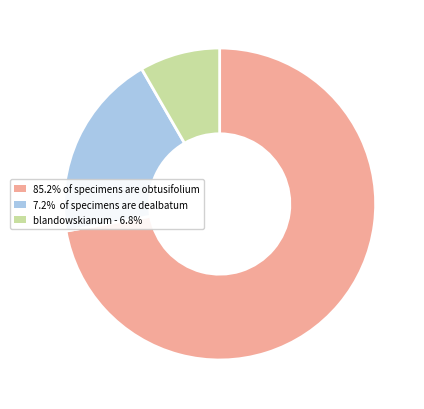

Is there any slice that represents more than half of the pie?

Yes